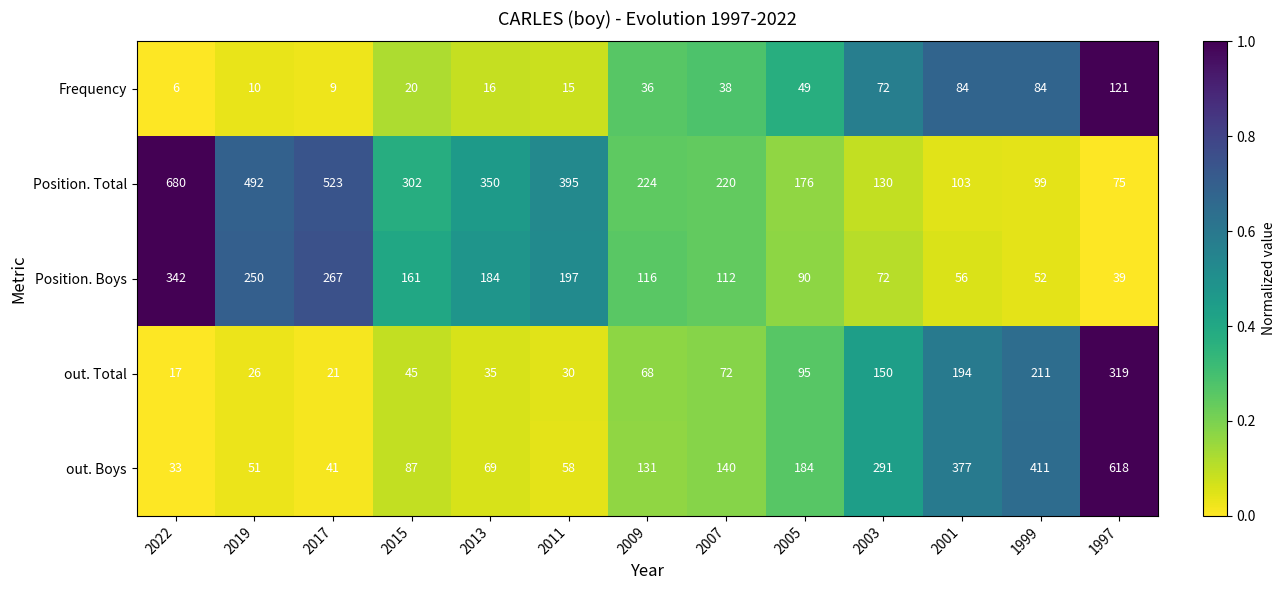

How many distinct data groups are displayed?

5